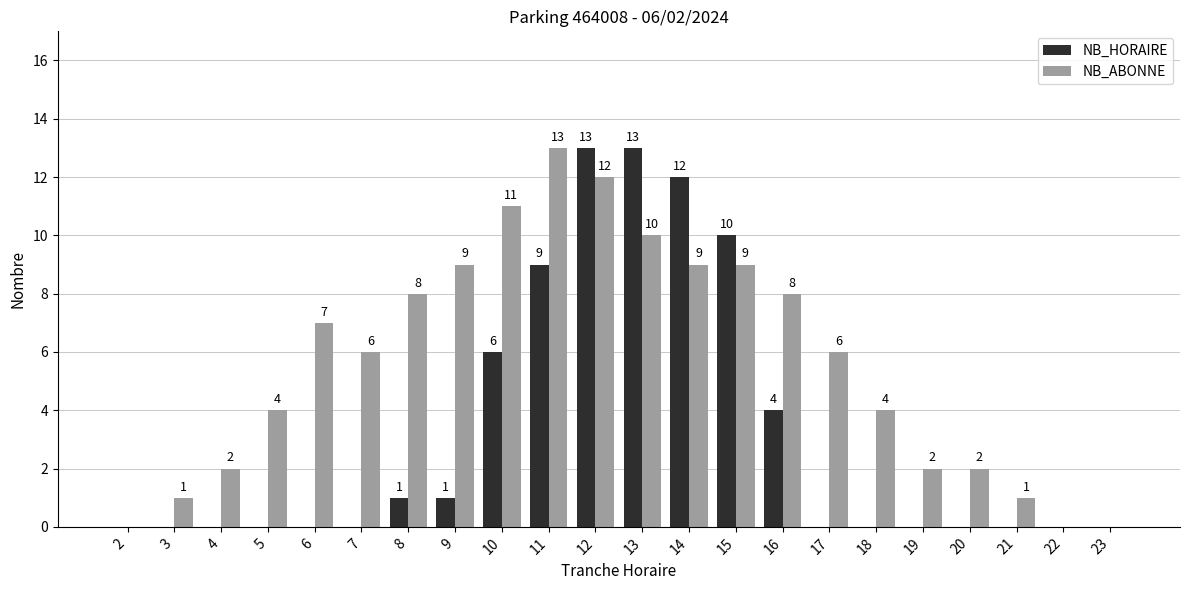

True or false: NB_HORAIRE has a value of 0 at 7.

True